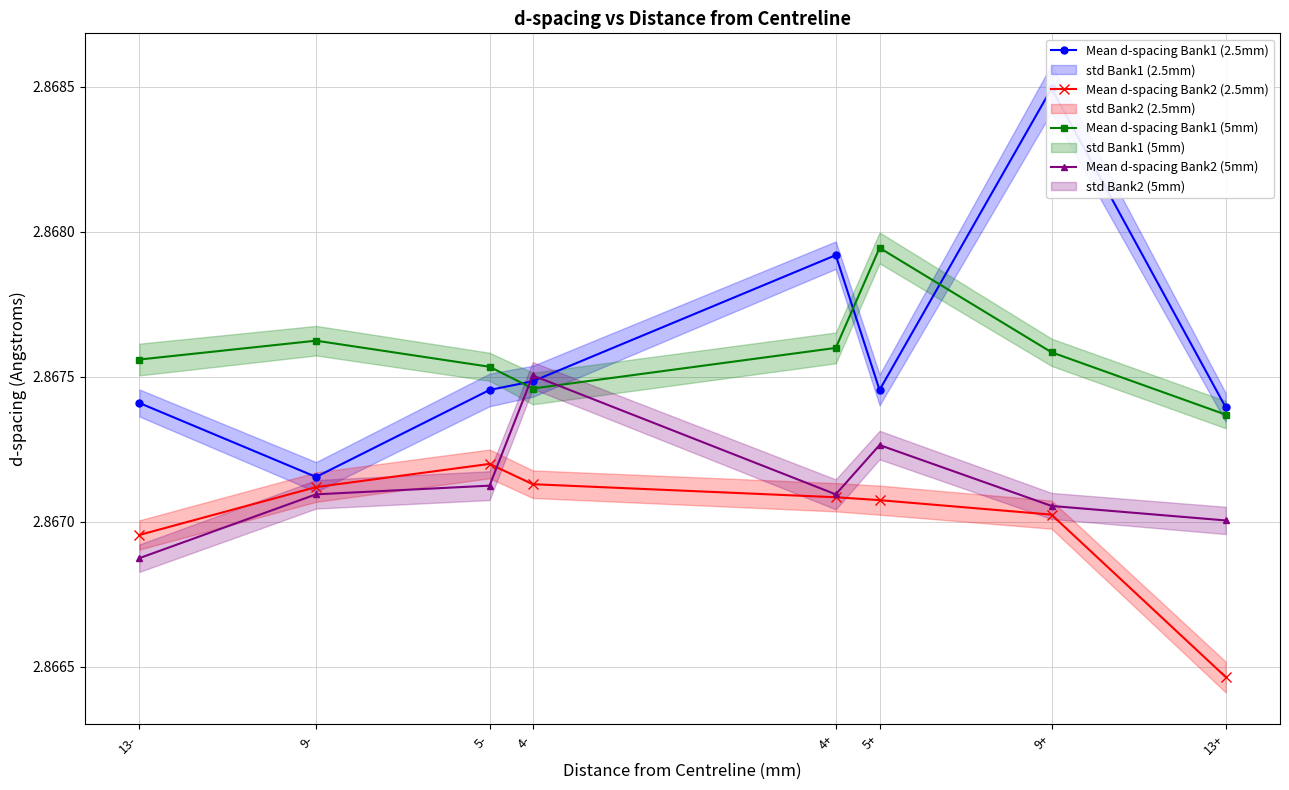

Where is the first local maximum for Mean d-spacing Bank2 (2.5mm)?

5-